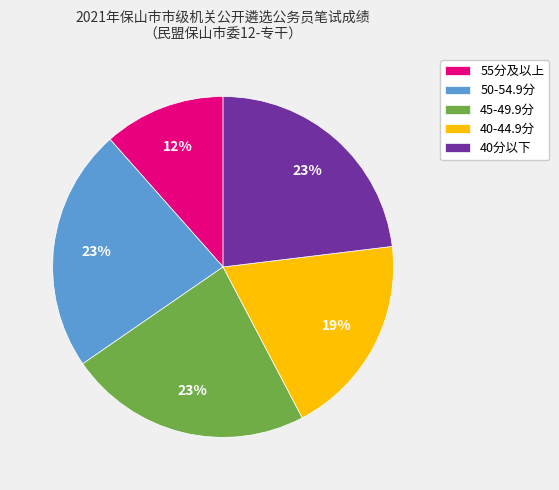

To the nearest percent, what percentage of the pie is 55分及以上?

12%